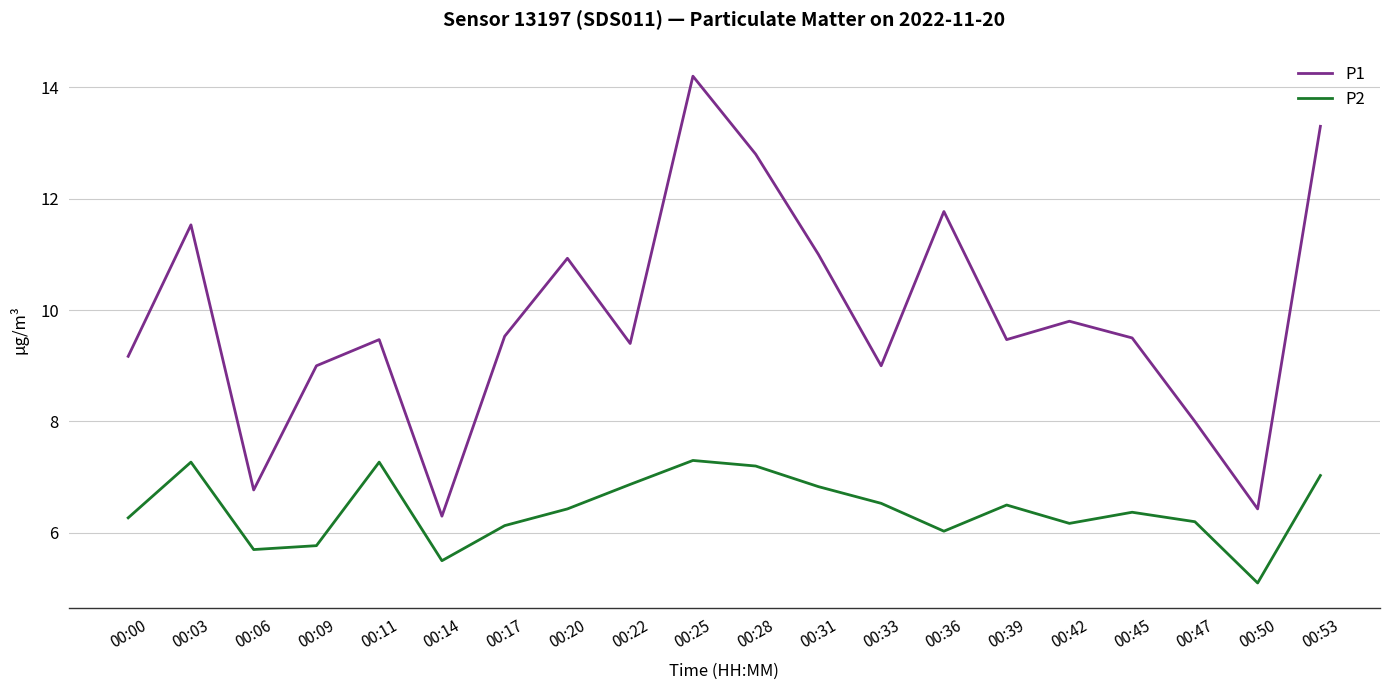

True or false: P1 and P2 cross at least once.

False